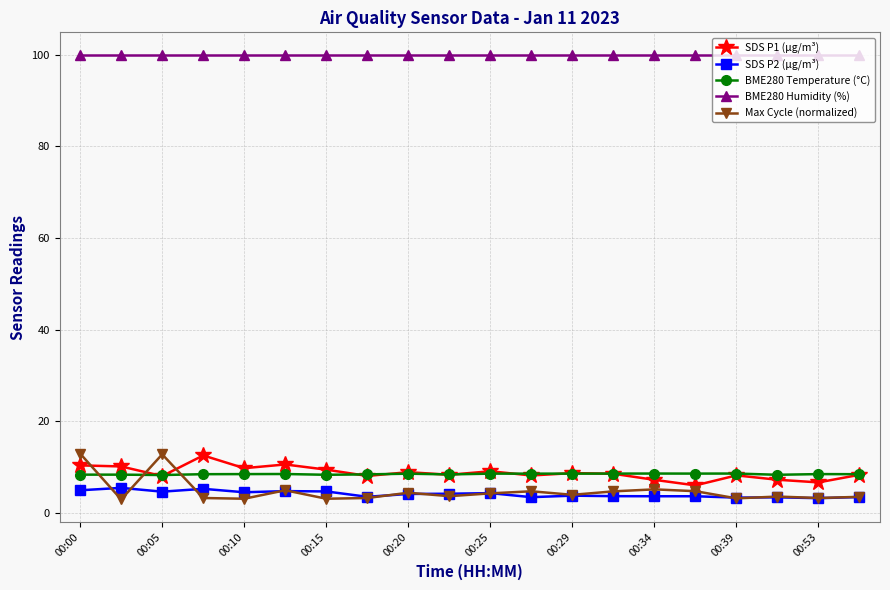

Which series has the widest spread of values?

Max Cycle (normalized)